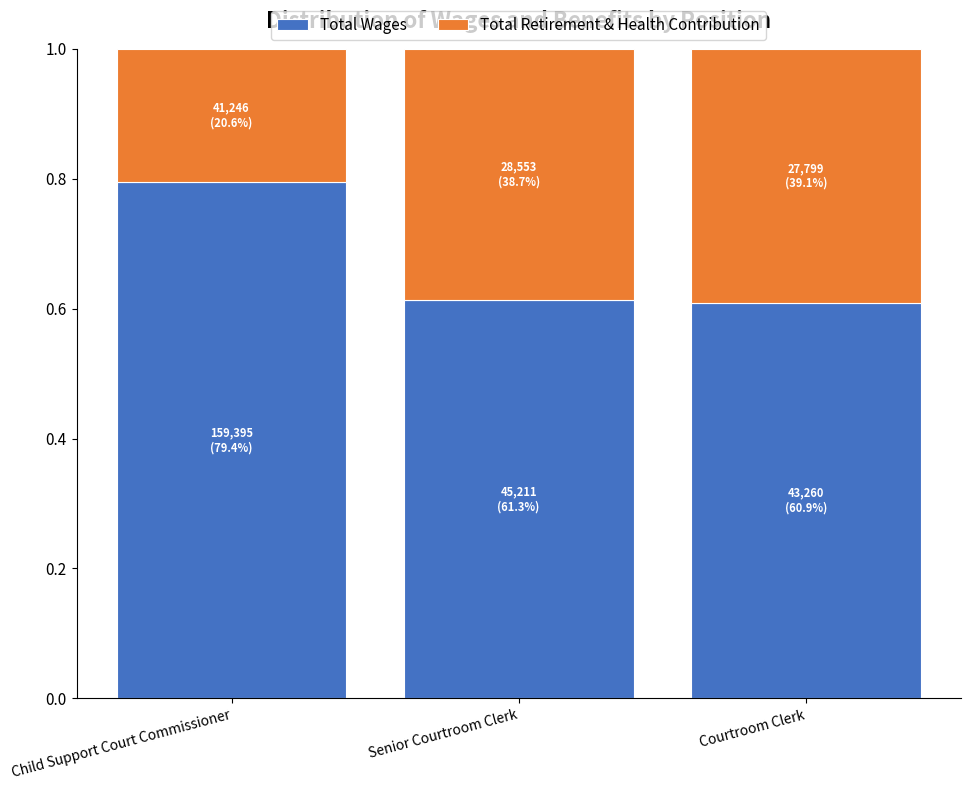

Are the bars horizontal?

No